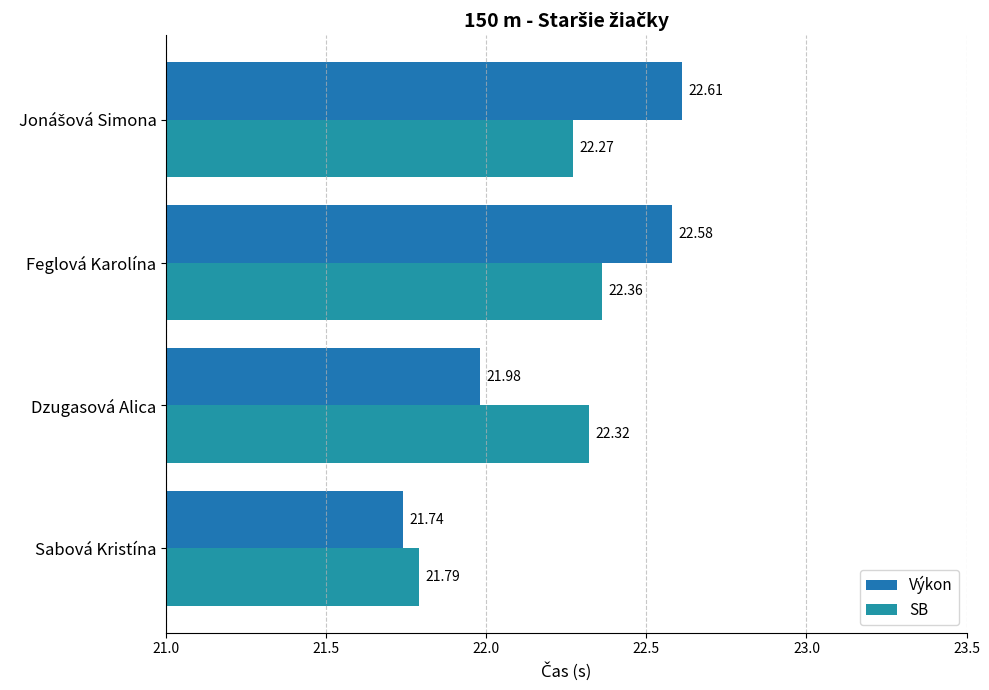

Which label corresponds to the smallest value in the chart?

Sabová Kristína